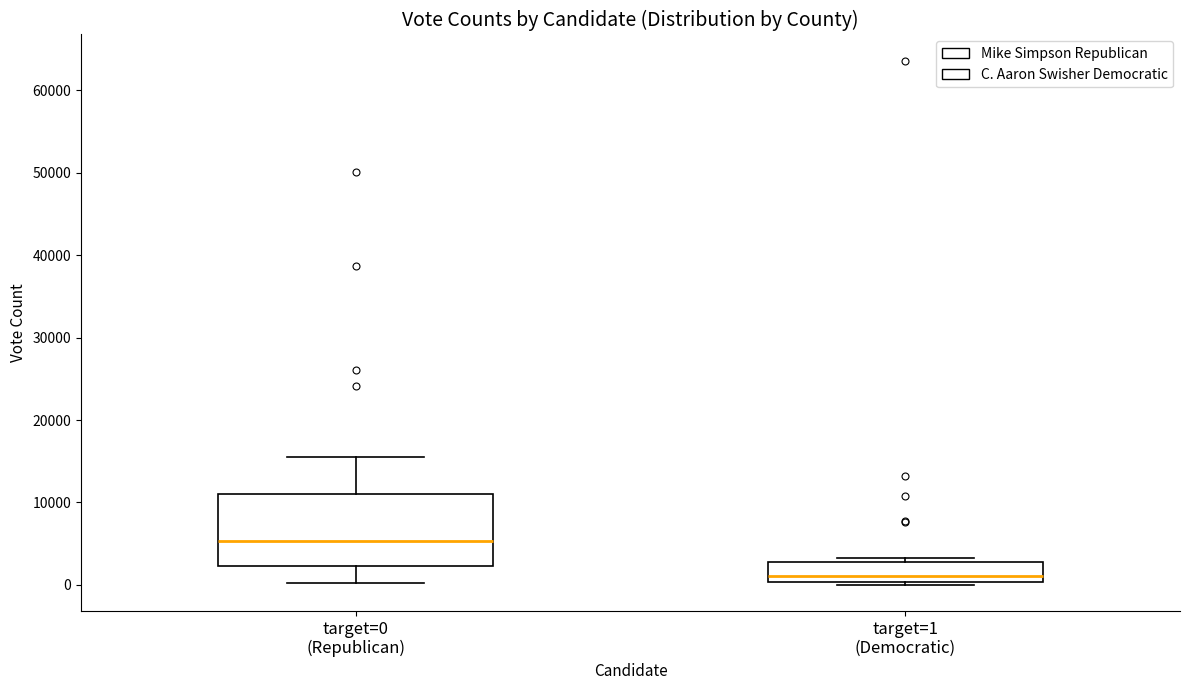

Where is the lower edge of the box for target=0 (Republican) on the y-axis? The values are not printed on the chart, so give them approximately, as read against the axis.

2000